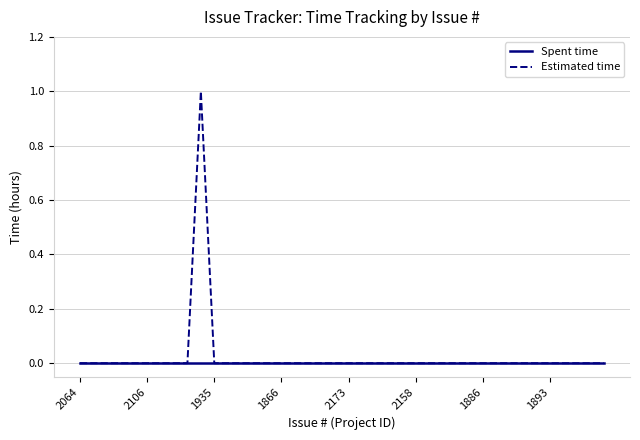

Which series has the largest range (max minus min)?

Estimated time